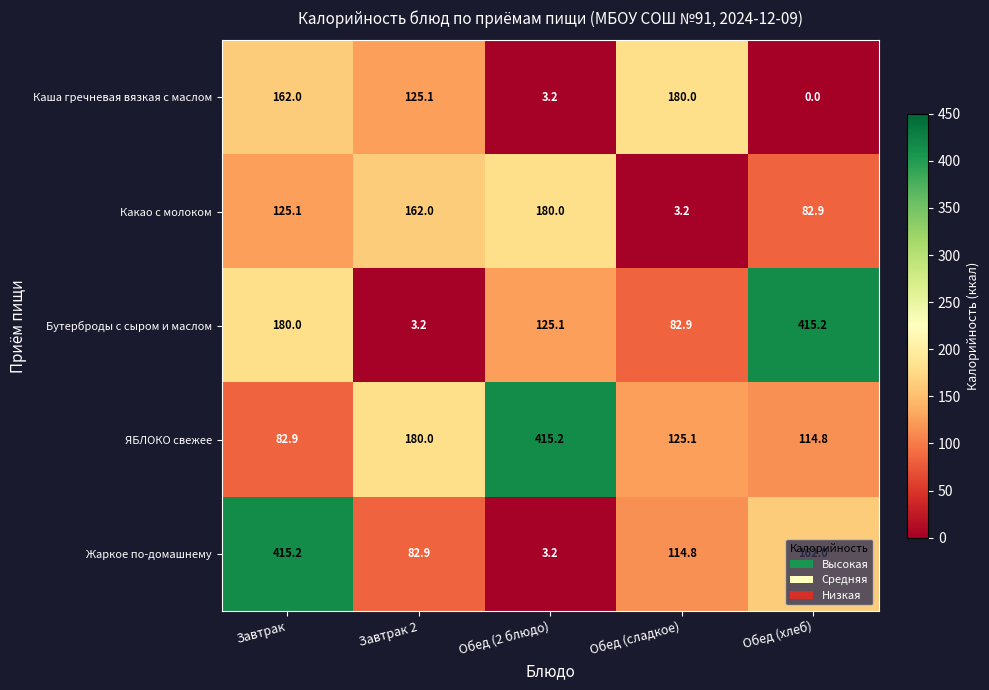

Where is Какао с молоком nearest to the value 91?

Обед (хлеб)